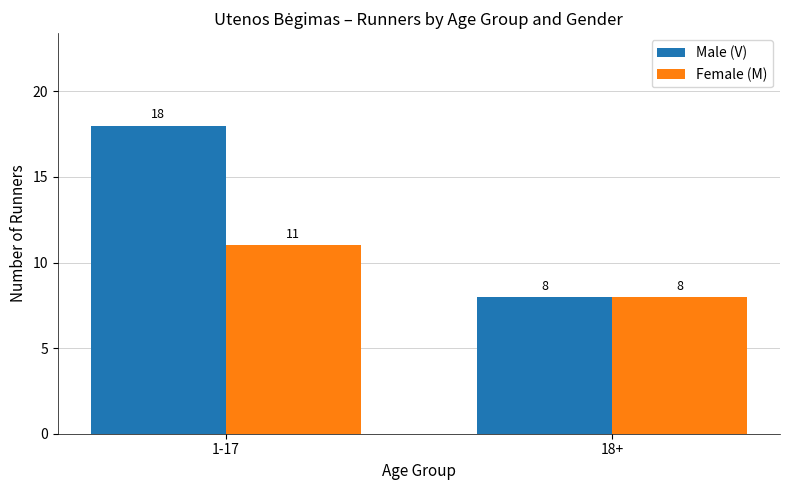

What is the difference between the Female (M) values at 1-17 and 18+?

3